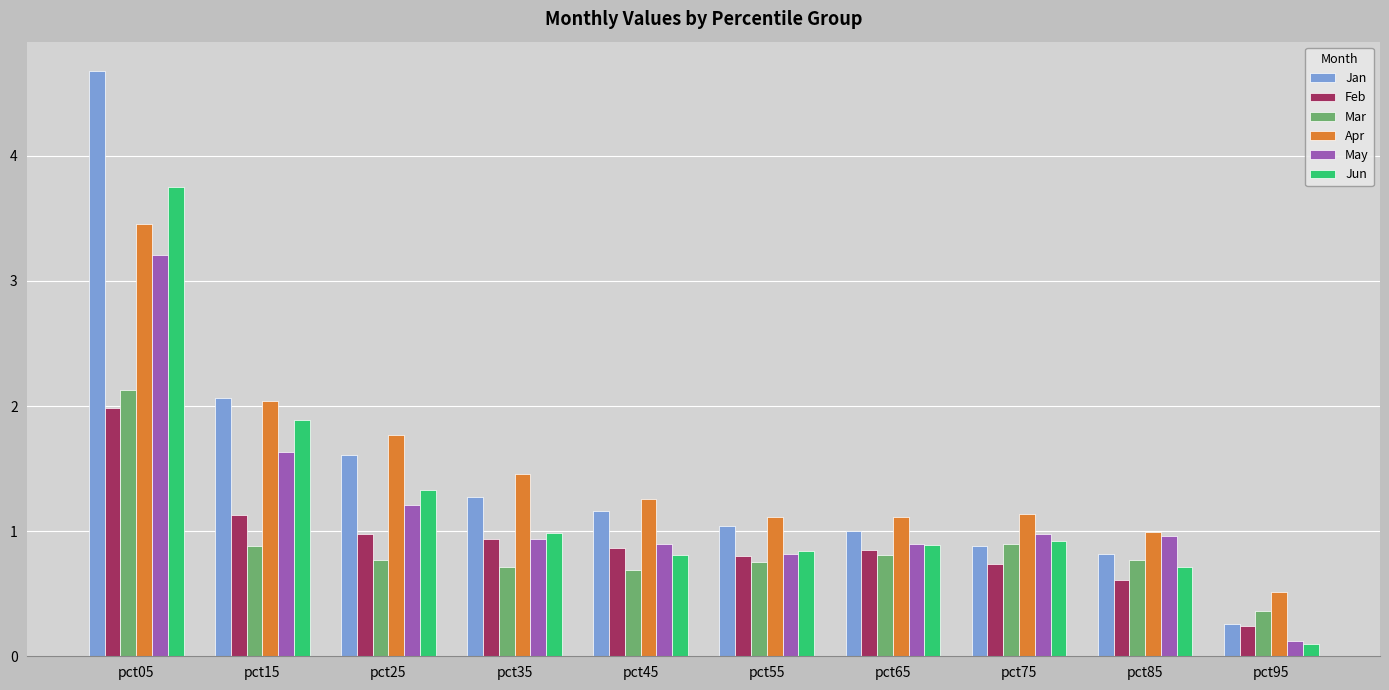

What is the average value of the Feb series?

0.9